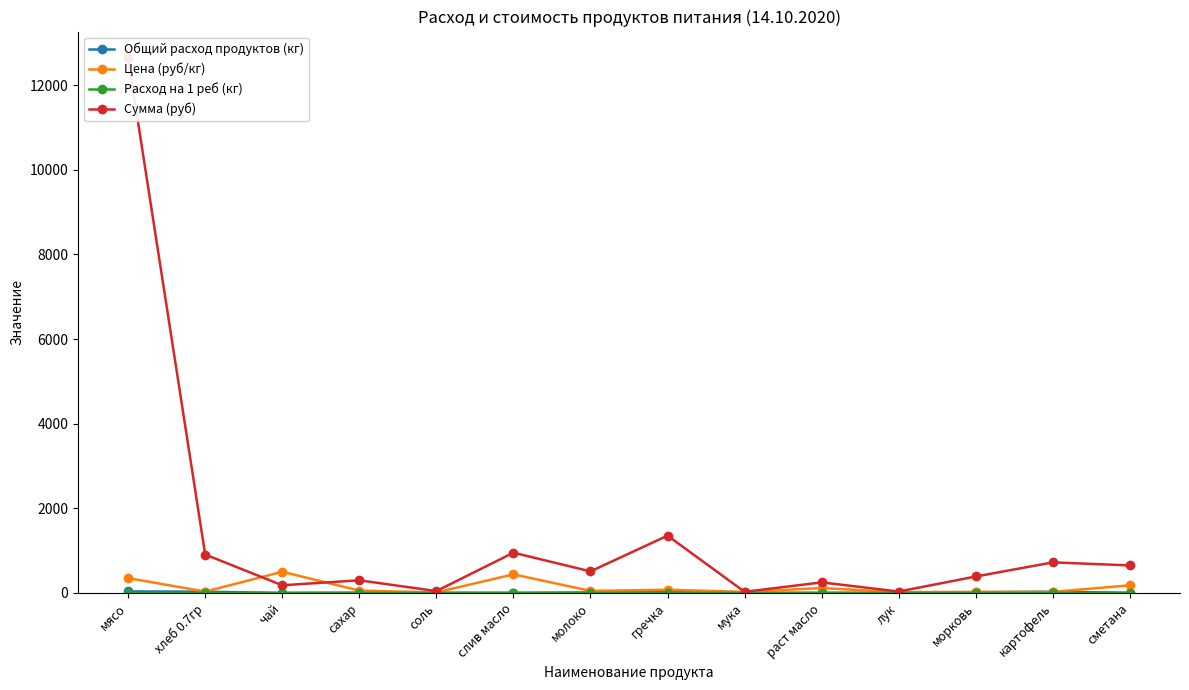

What is the highest value of the Расход на 1 реб (кг) series?

0.1